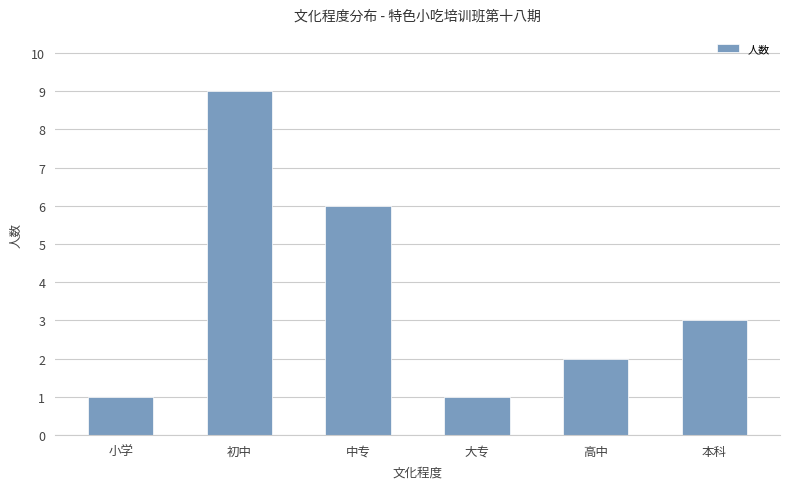

The value at 中专 is 6. True or false?

True